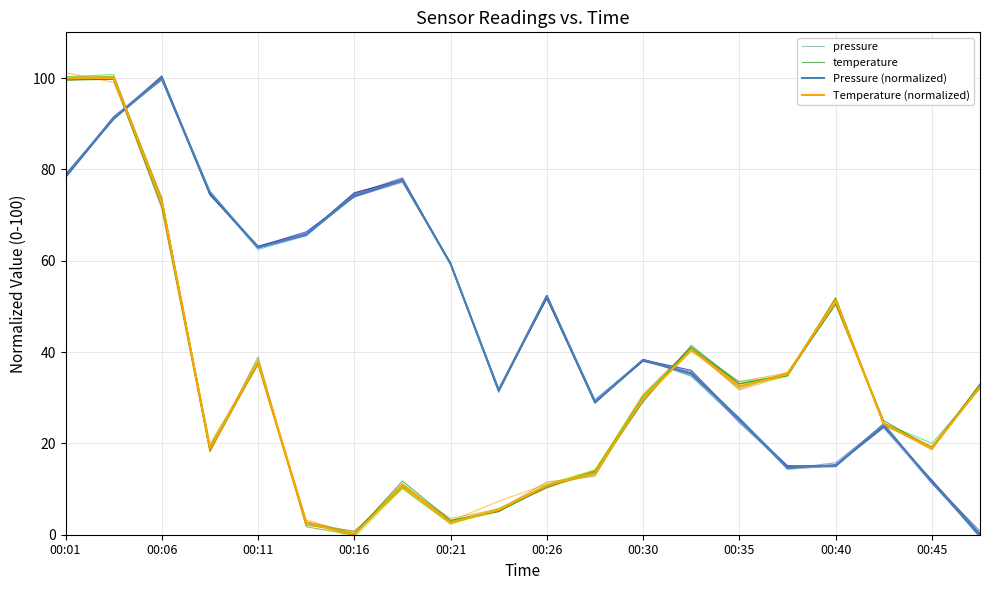

Reading left to right, extract all data points from this chart.

pressure: 78.8	90.9	99.7	75.0	62.8	65.9	74.5	77.6	59.1	31.2	52.2	29.3	38.4	34.9	25.3	14.8	14.9	24.0	11.6	-0.3
temperature: 99.6	99.7	71.9	18.7	37.5	2.8	0.2	11.7	3.2	5.1	10.4	13.8	29.1	41.5	33.0	34.9	50.5	25.0	18.9	33.1
Pressure (normalized): 78.6	91.2	100.0	74.9	62.9	65.7	74.3	77.6	59.3	31.7	52.3	29.0	38.3	35.3	25.3	14.7	15.2	23.9	11.6	0.0
Temperature (normalized): 100.0	100.0	73.0	18.9	37.8	2.7	0.0	10.8	2.7	5.4	10.8	13.5	29.7	40.5	32.4	35.1	51.4	24.3	18.9	32.4